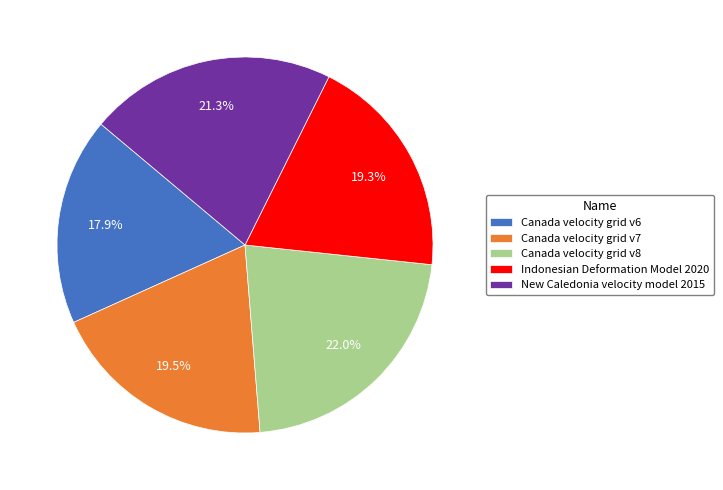

Does Canada velocity grid v6 account for over 50% of the chart?

No